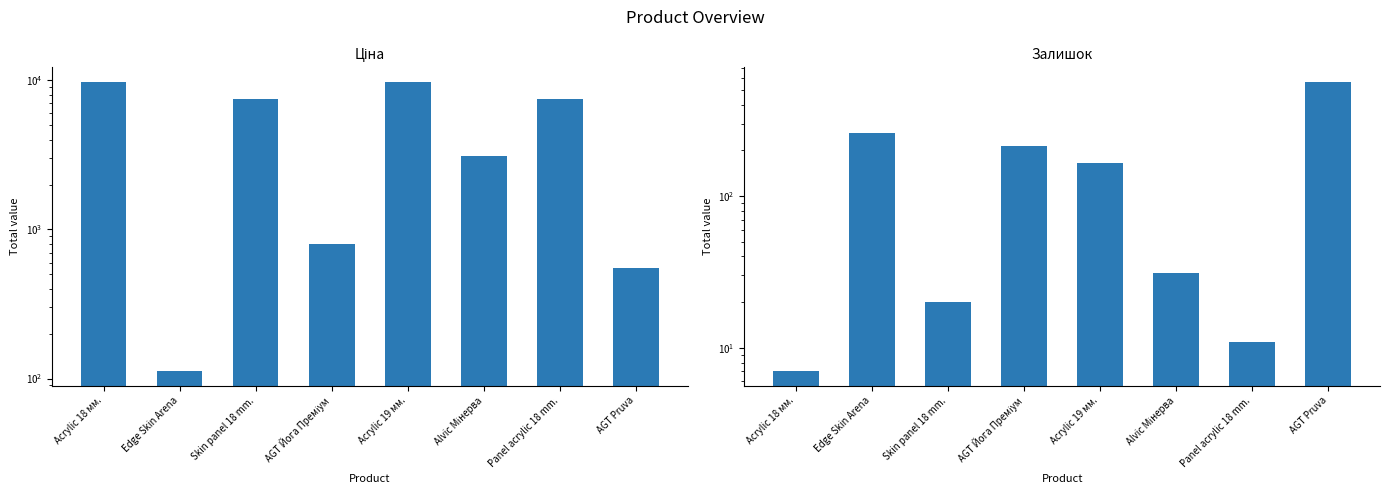

Read the Залишок value at Edge Skin Arena.

260.0